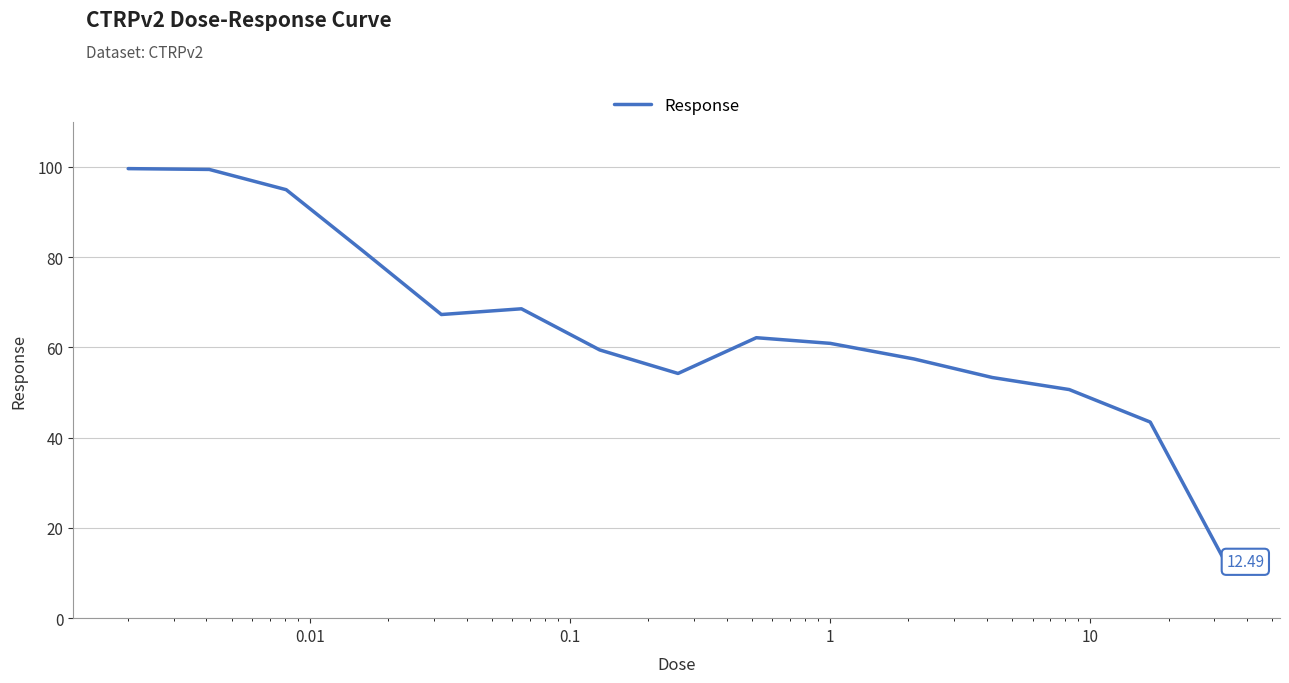

What is the difference between the maximum and minimum values?

87.1